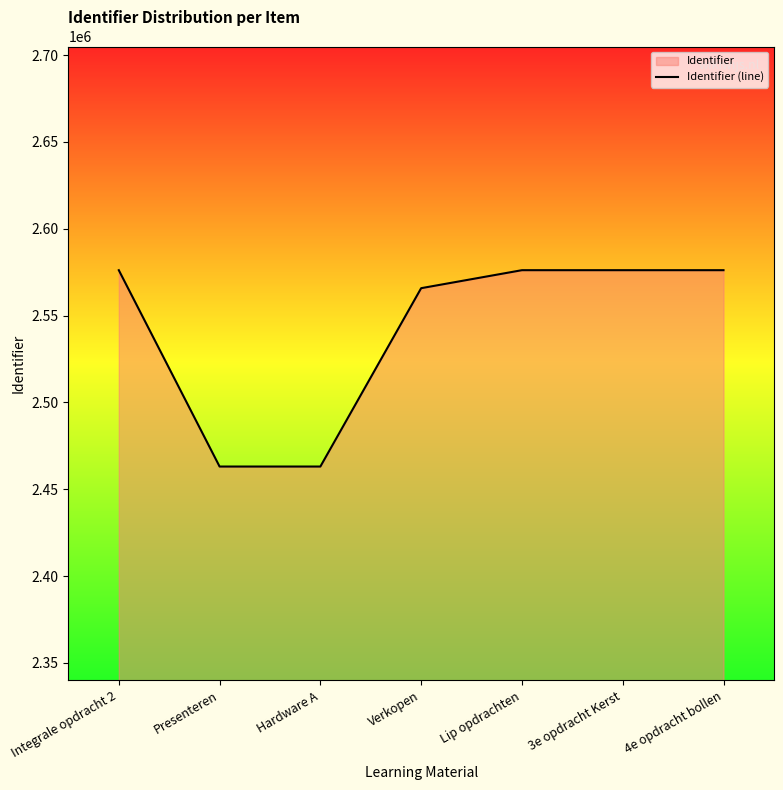

The value at 3e opdracht Kerst is 2576144. True or false?

True